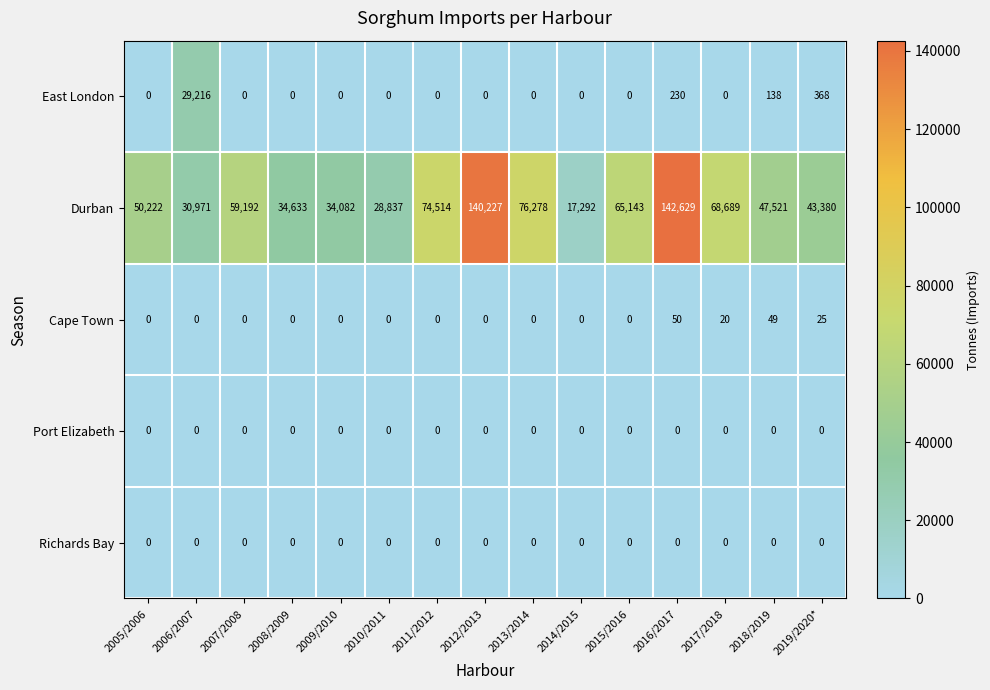

What is the greatest value displayed?

142629